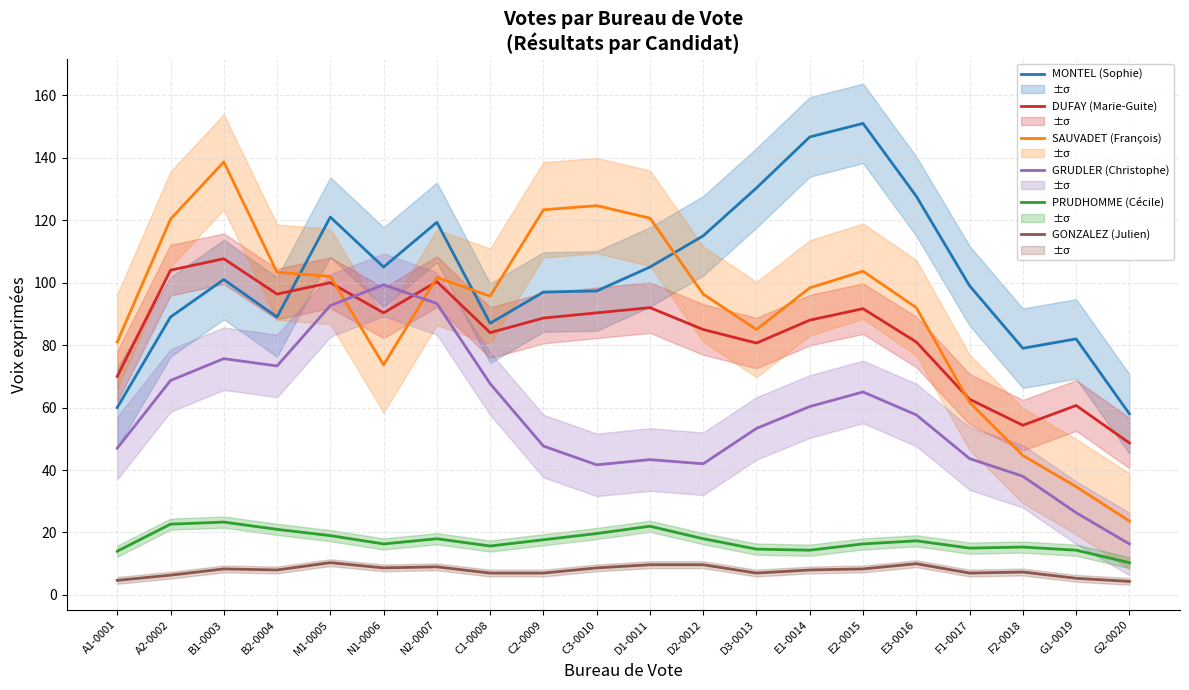

What is the difference between the maximum and minimum values in the DUFAY (Marie-Guite) series?

59.0